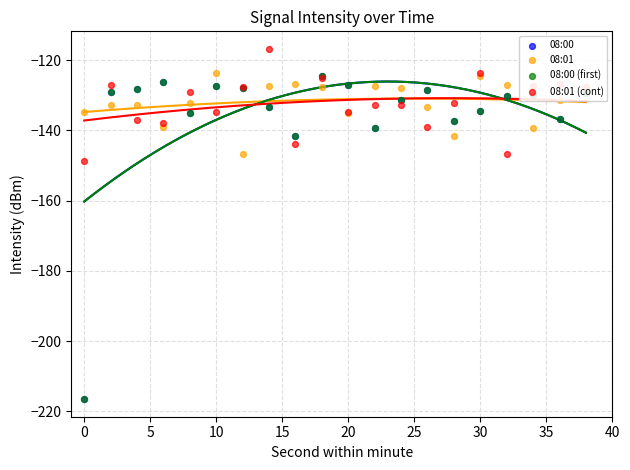

Which series reaches the maximum Y coordinate?

08:01 (cont)